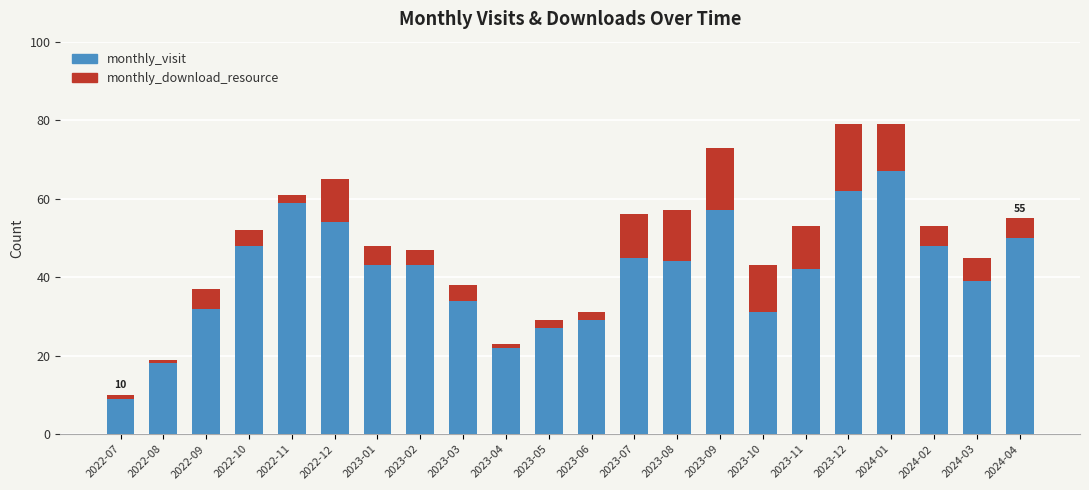

How many bars are there in total?

22